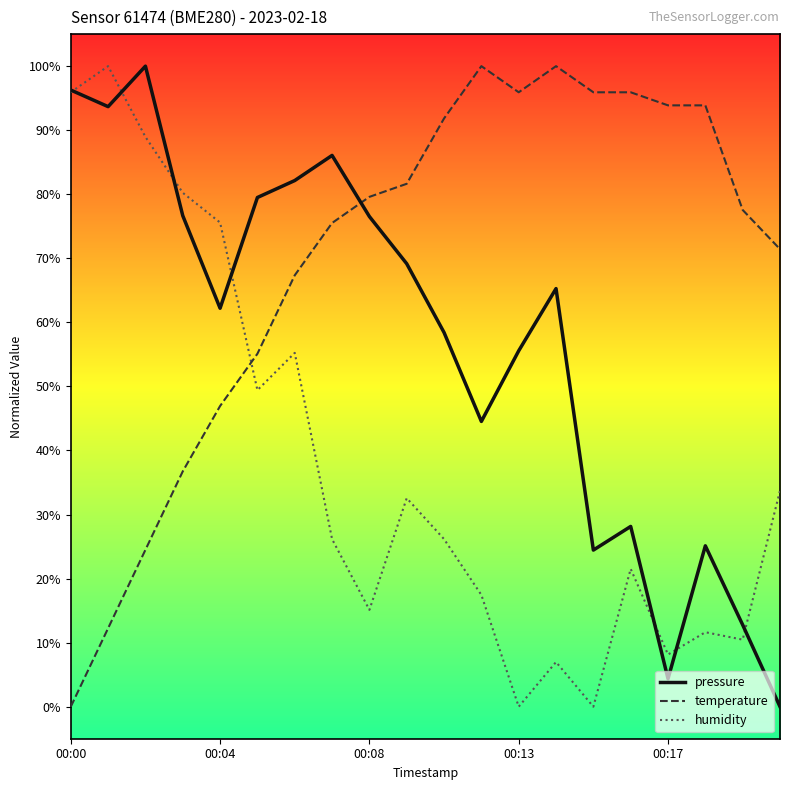

Where do pressure and temperature first cross each other?

7 and 8